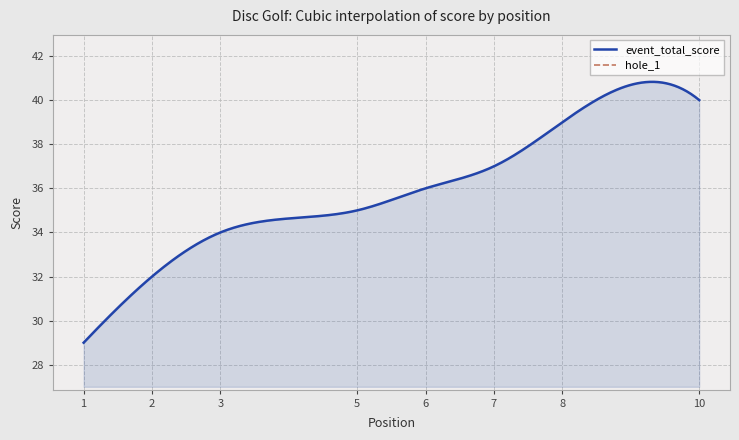

At which label is round_total_score closest to 34?

3